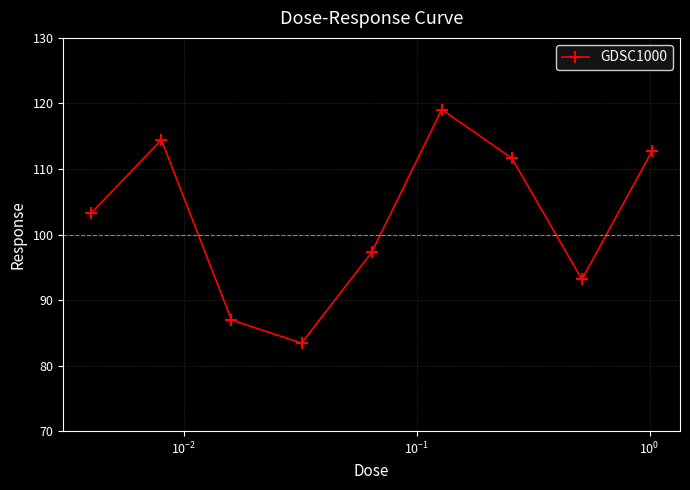

Does the chart display data point markers on the line(s)?

Yes